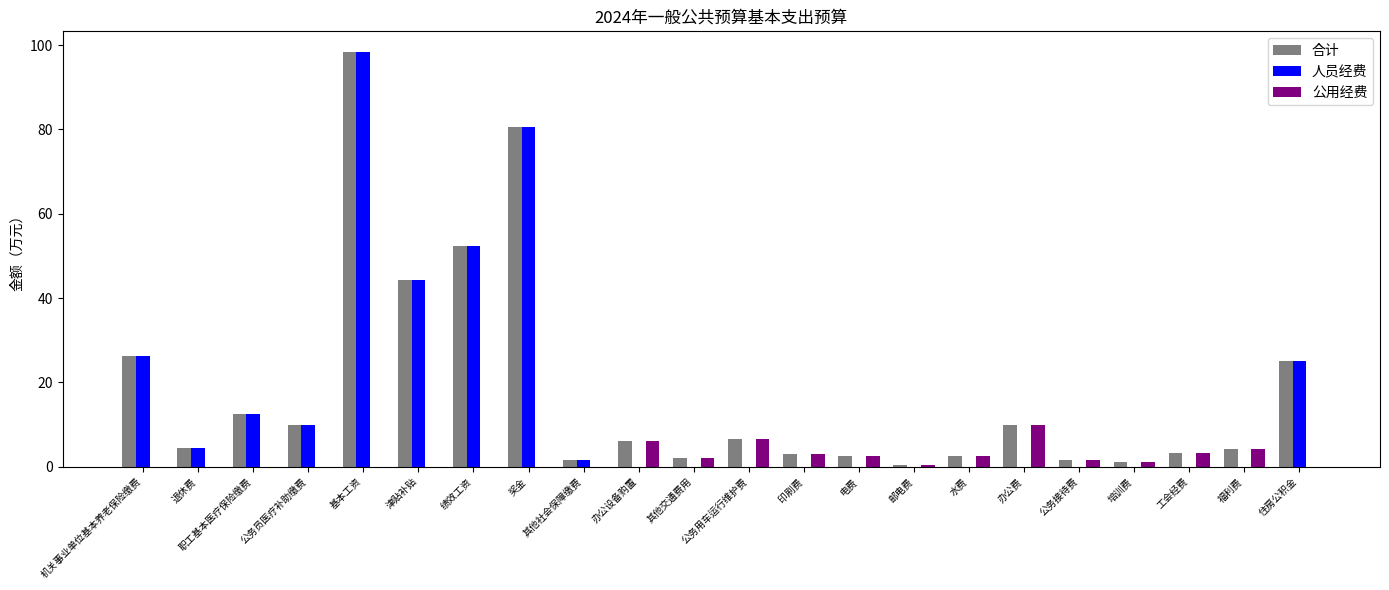

Which category has the highest value in the 公用经费 series?

办公费